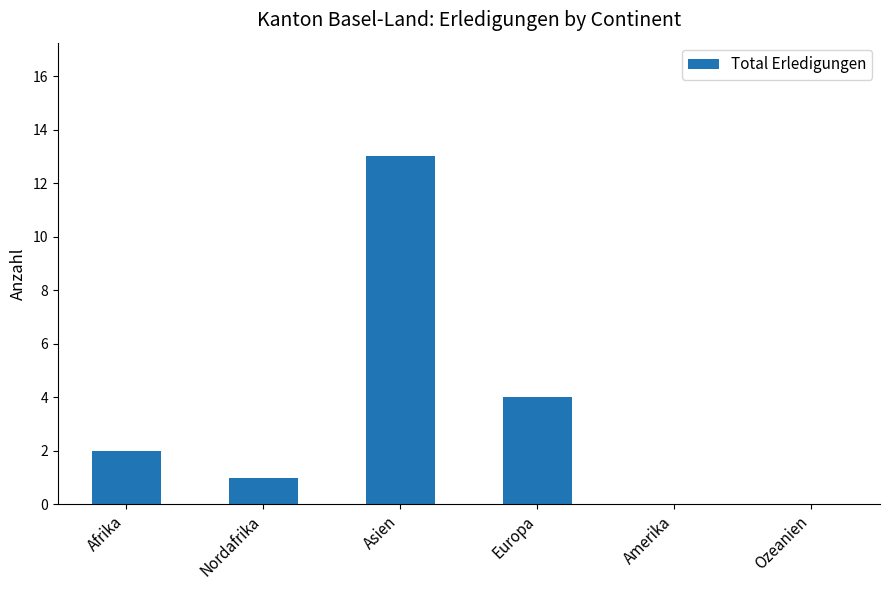

Reading left to right, what are all the values shown in this chart?

2	1	13	4	0	0